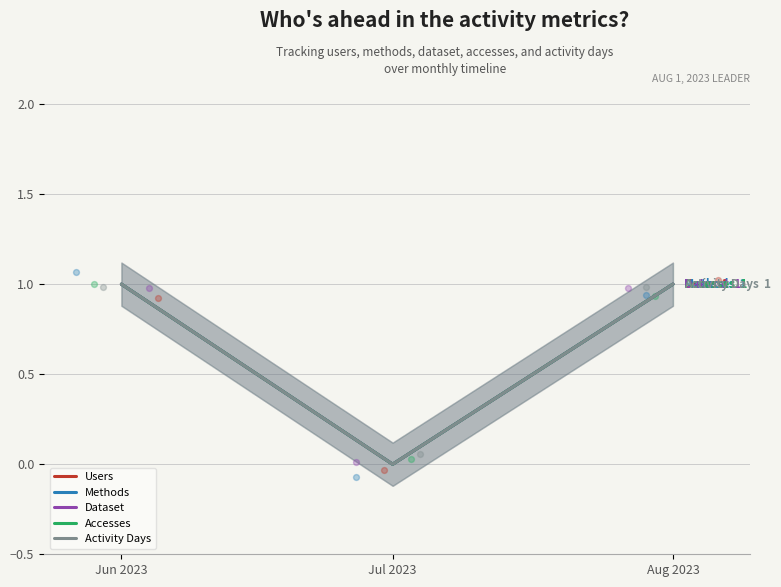

Is the value of Dataset at Aug 2023 greater than the value of Activity Days at Jun 2023?

No